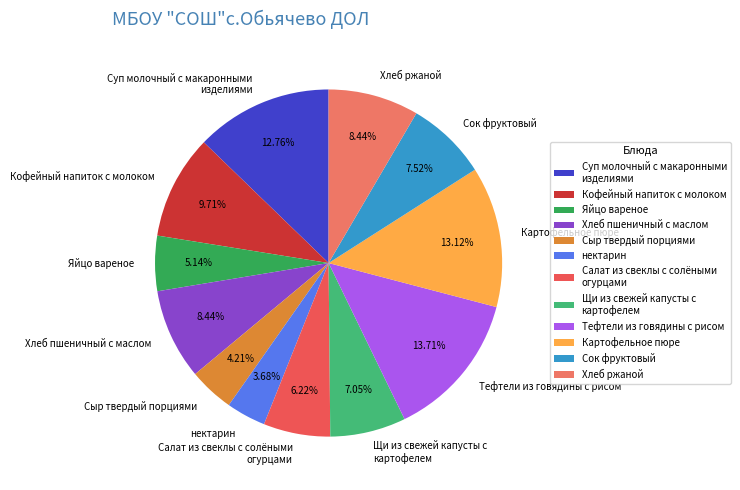

Is the sum of Хлеб ржаной and Сыр твердый порциями greater than half?

No